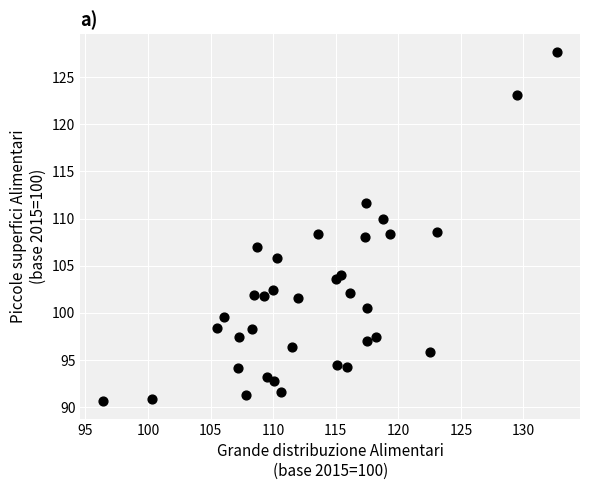

What is the range of Y values (max minus min)?

37.1